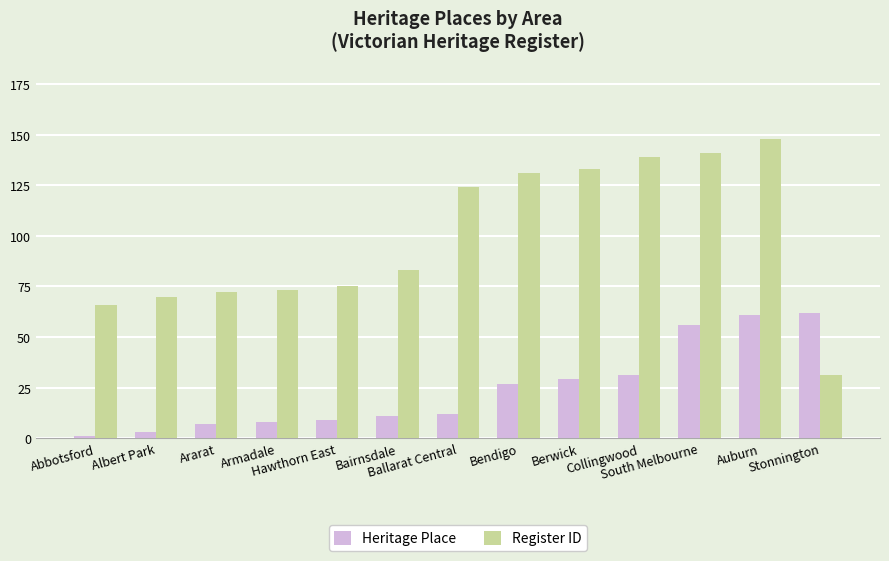

What is the label of the 11th bar from the left?

South Melbourne